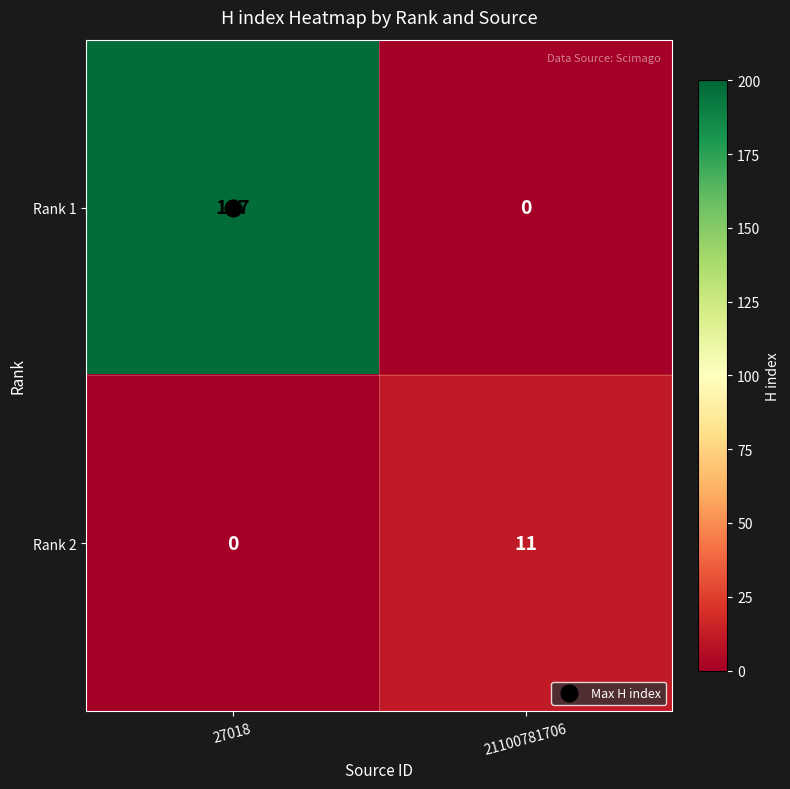

Between 27018 and 21100781706, which series saw the biggest shift?

Rank 1